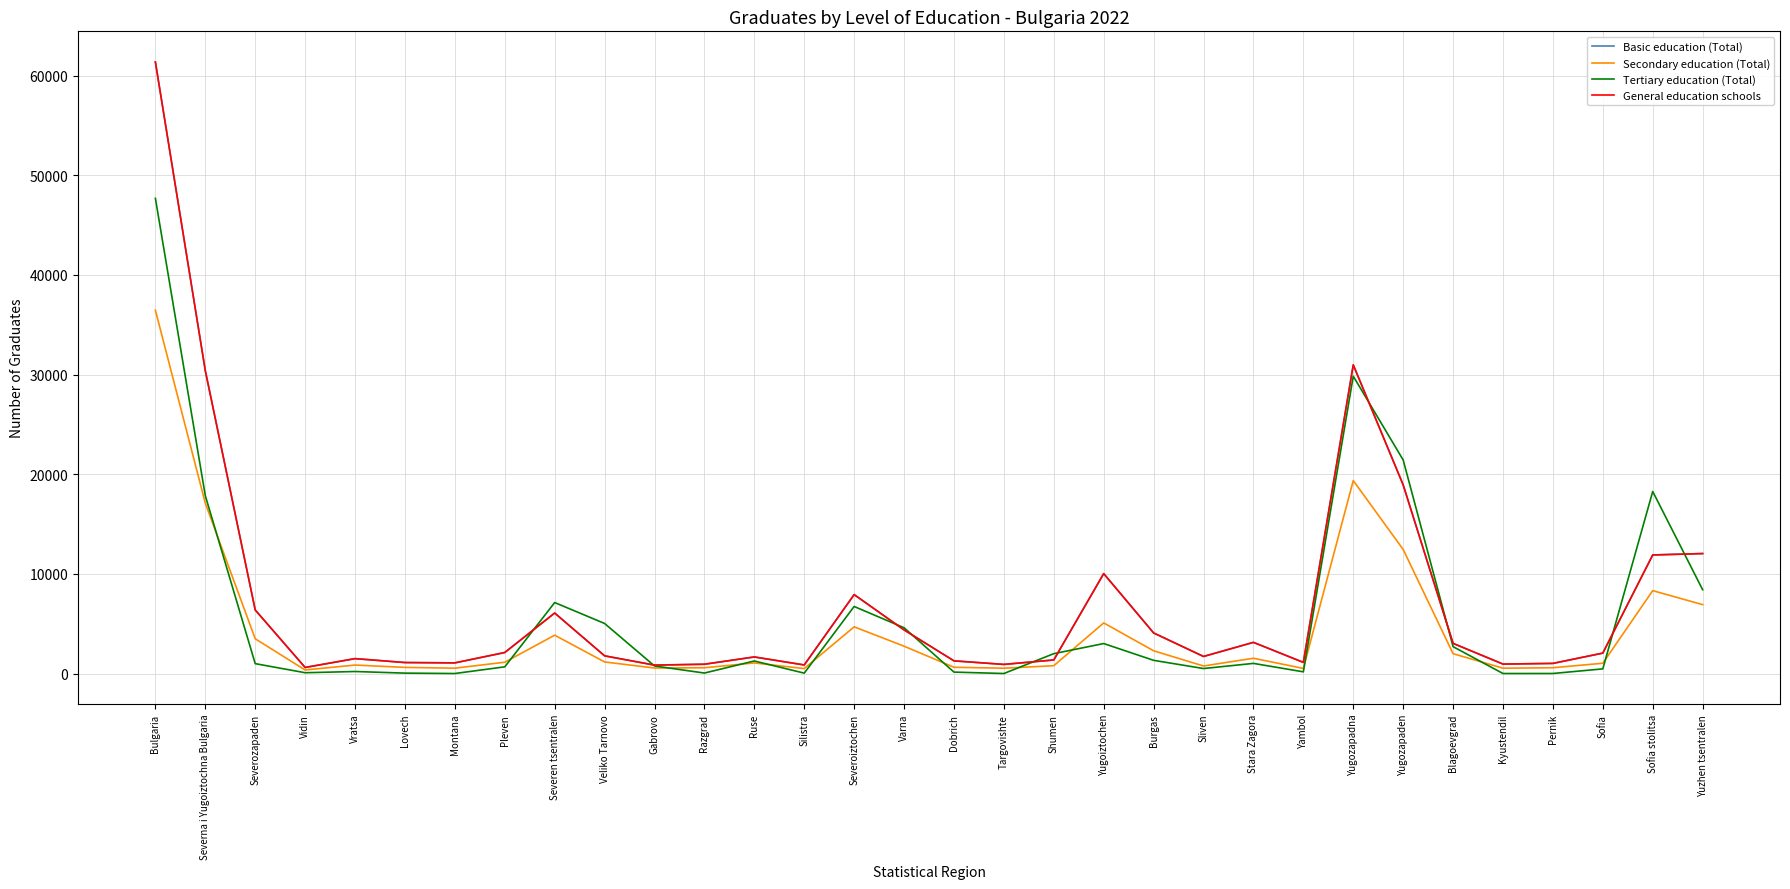

The General education schools series shows 30959 at Yugozapadna. True or false?

True